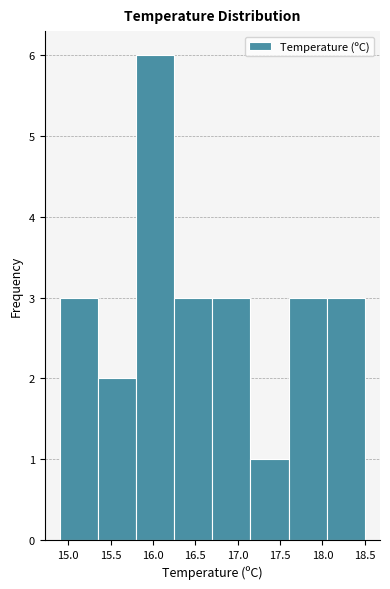

Reading left to right, transcribe this chart: for each bar, give the range it covers on the x-axis and its height. The values are not printed on the chart, so give them approximately, as read against the axis.

14.90 to 15.35: 3
15.35 to 15.80: 2
15.80 to 16.25: 6
16.25 to 16.70: 3
16.70 to 17.15: 3
17.15 to 17.60: 1
17.60 to 18.05: 3
18.05 to 18.50: 3